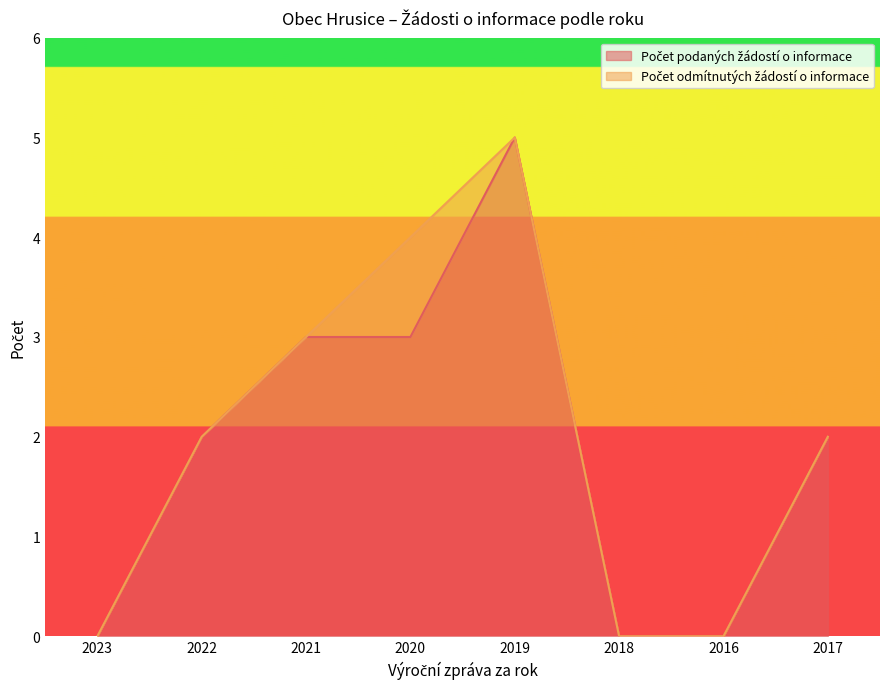

Between 2022 and 2017, which is larger?

2022